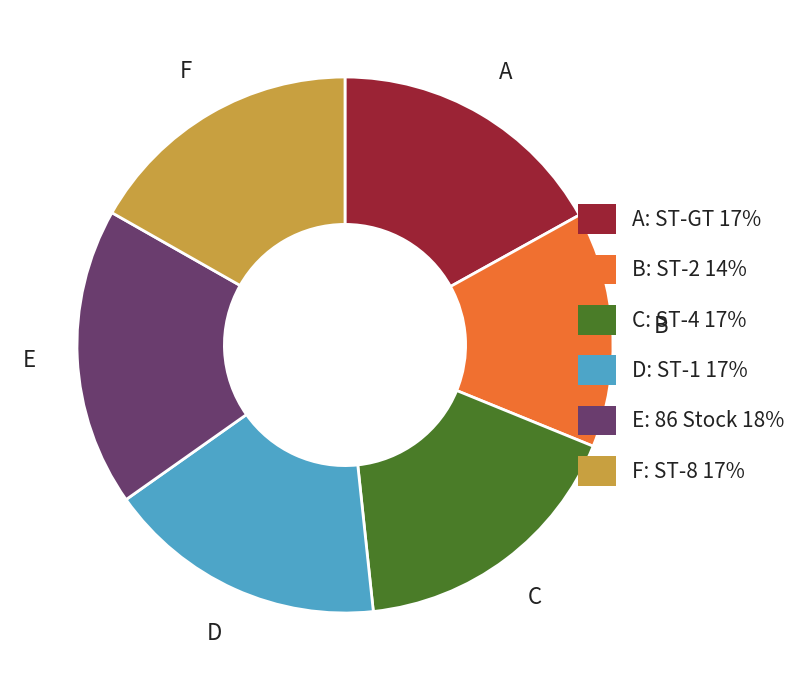

The D: ST-1 17% slice represents 28% of the pie. True or false?

False